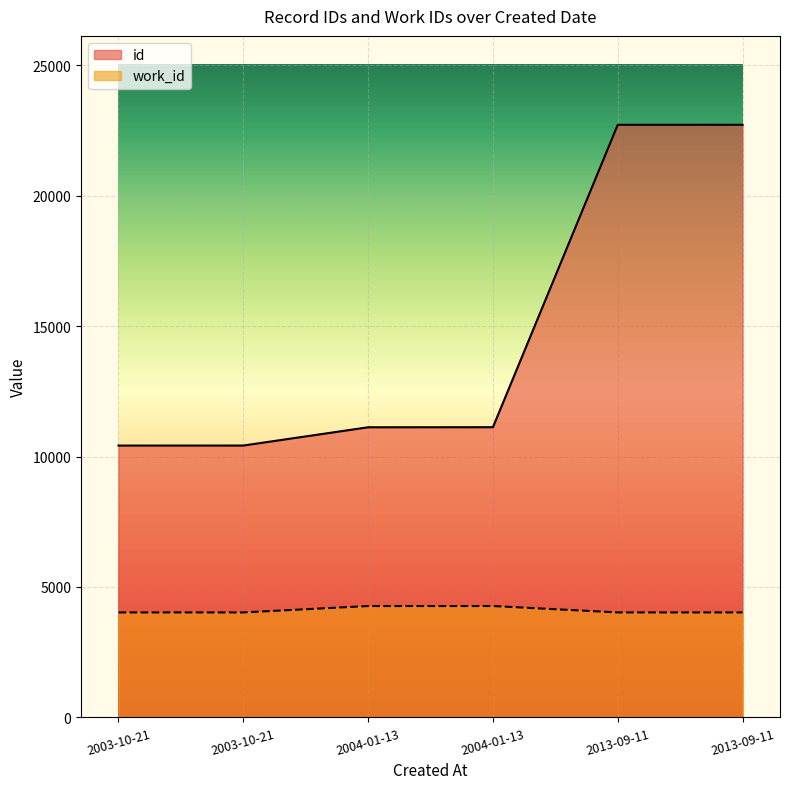

True or false: work_id has a value of 877 at 2013-09-11.

False